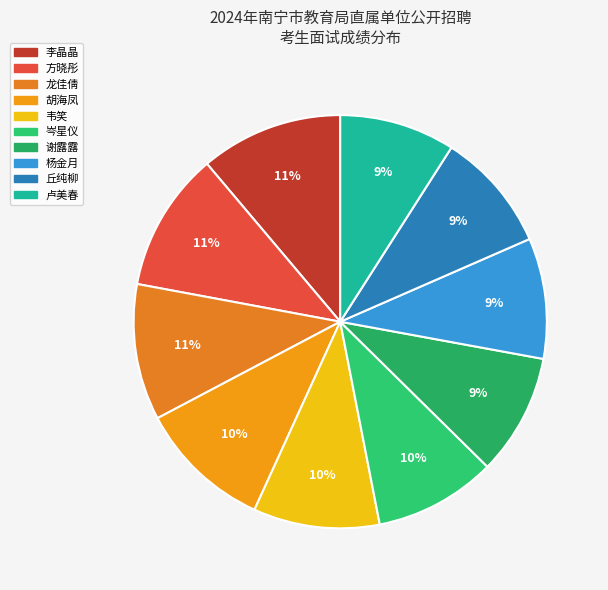

Rank the categories by value from highest to lowest.

李晶晶, 方晓彤, 龙佳倩, 胡海凤, 韦笑, 岑星仪, 谢露露, 杨金月, 丘纯柳, 卢美春